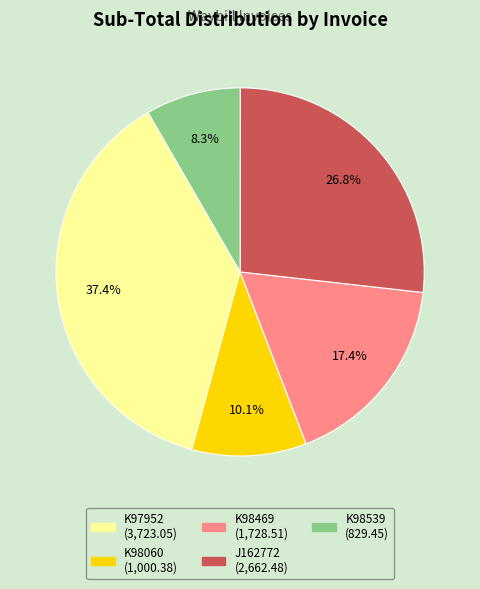

How many slices are in this pie chart?

5